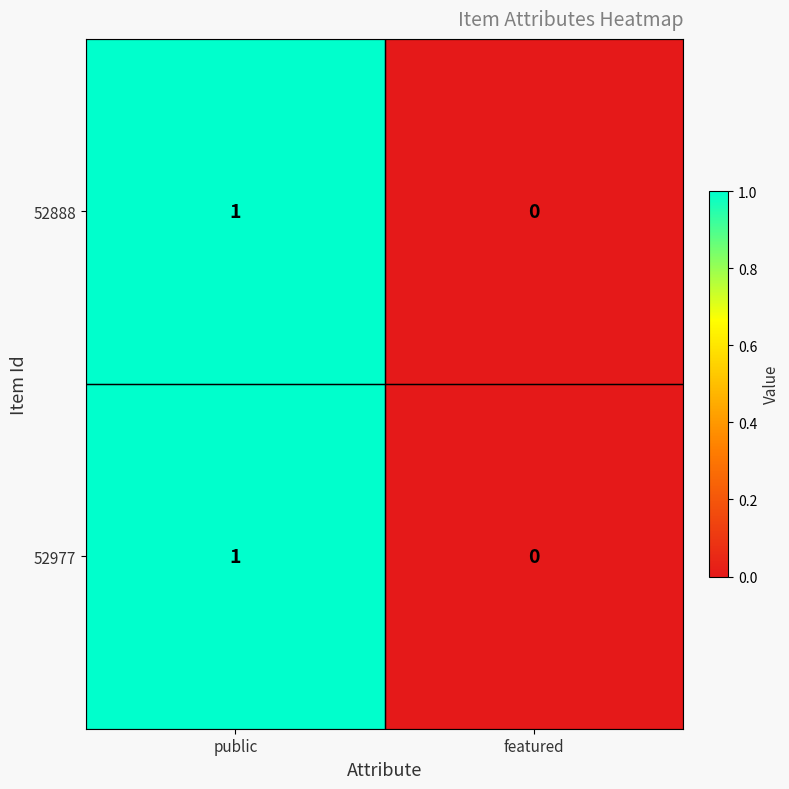

At which label does 52977 reach its peak?

public